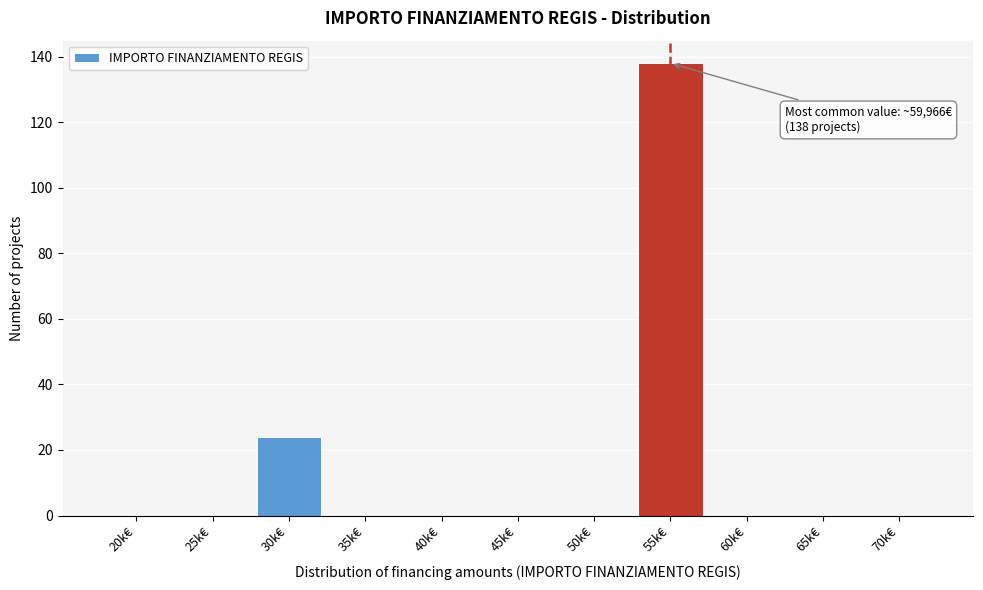

Reading left to right, what are all the values shown in this chart?

20k€=0	25k€=0	30k€=24	35k€=0	40k€=0	45k€=0	50k€=0	55k€=138	60k€=0	65k€=0	70k€=0